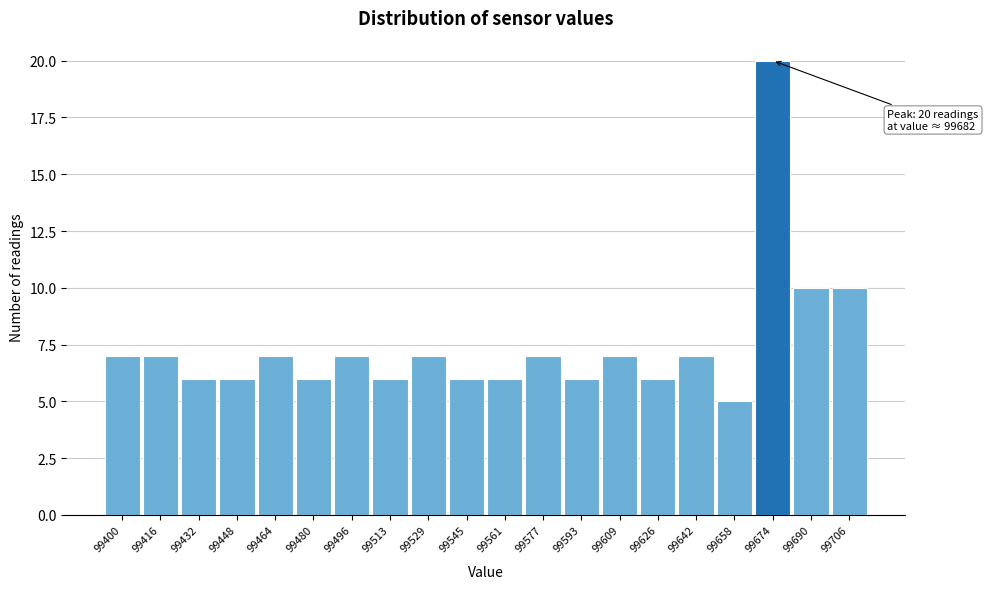

Reading left to right, list all the values displayed in this chart.

99400=7	99416=7	99432=6	99448=6	99464=7	99480=6	99496=7	99513=6	99529=7	99545=6	99561=6	99577=7	99593=6	99609=7	99626=6	99642=7	99658=5	99674=20	99690=10	99706=10